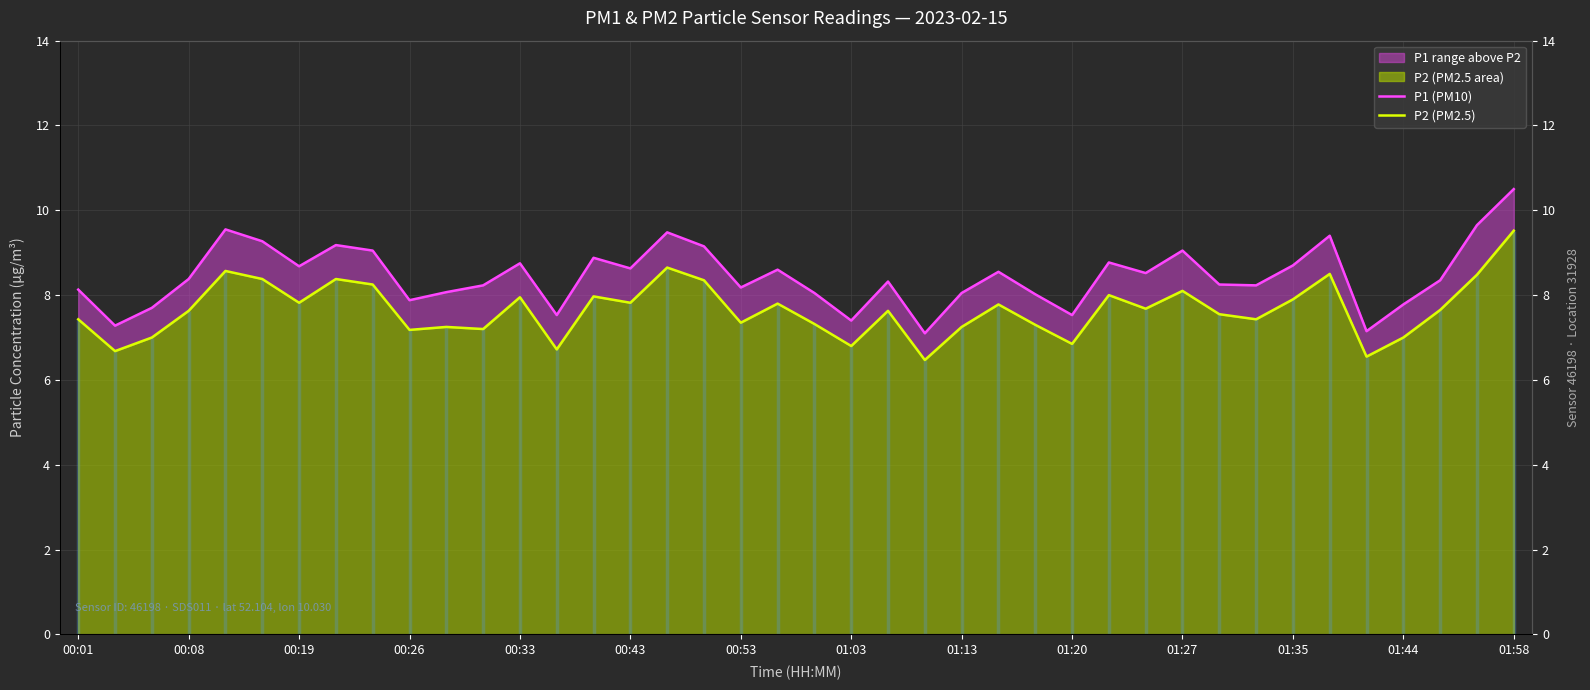

What is the smallest value displayed?

6.5